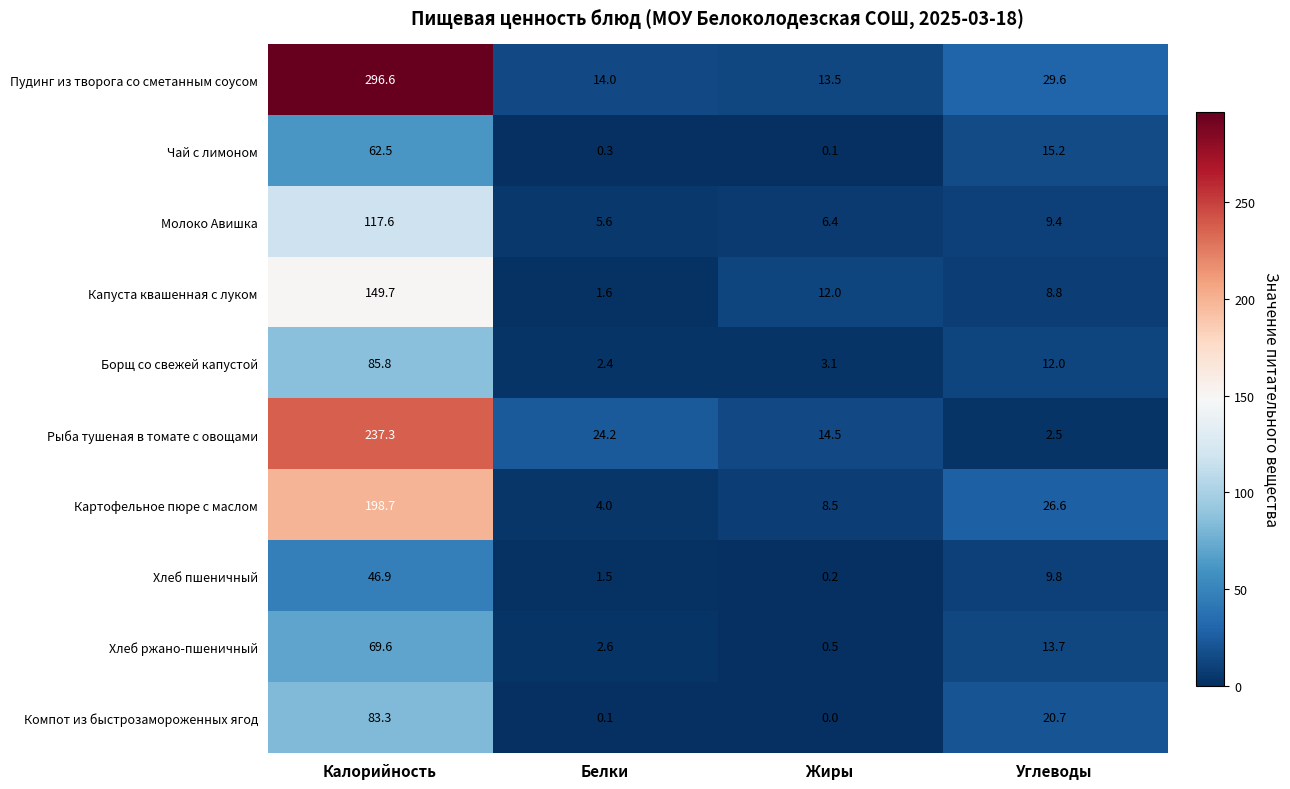

At which label does Компот из быстрозамороженных ягод first exceed 20?

Калорийность